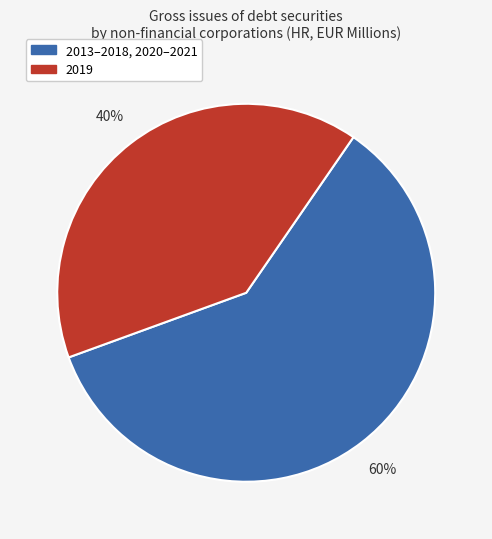

To the nearest percent, what is the average slice percentage?

50%